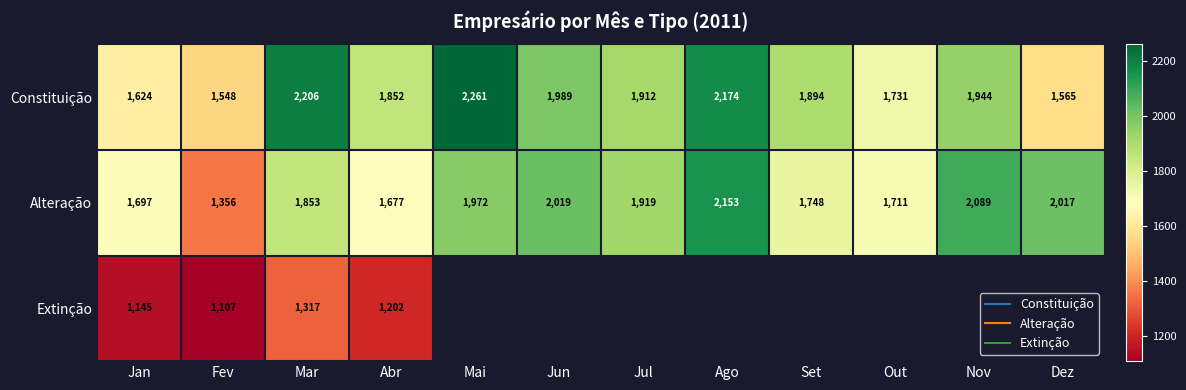

Is it true that Alteração equals 1697.0 at Jan?

True